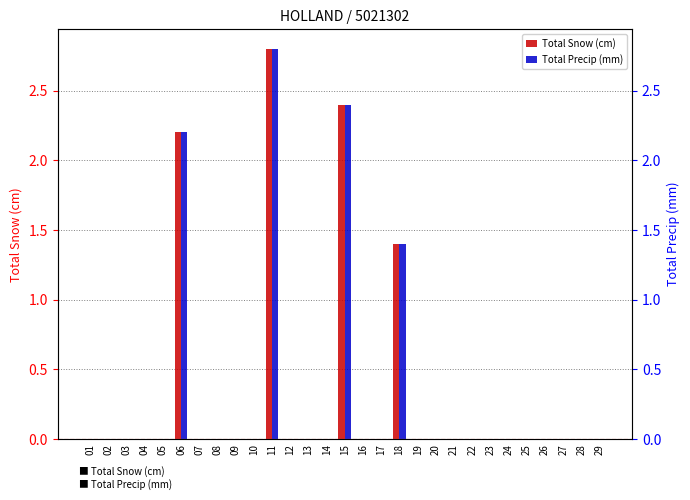

At which category does the chart reach its peak across all series?

11